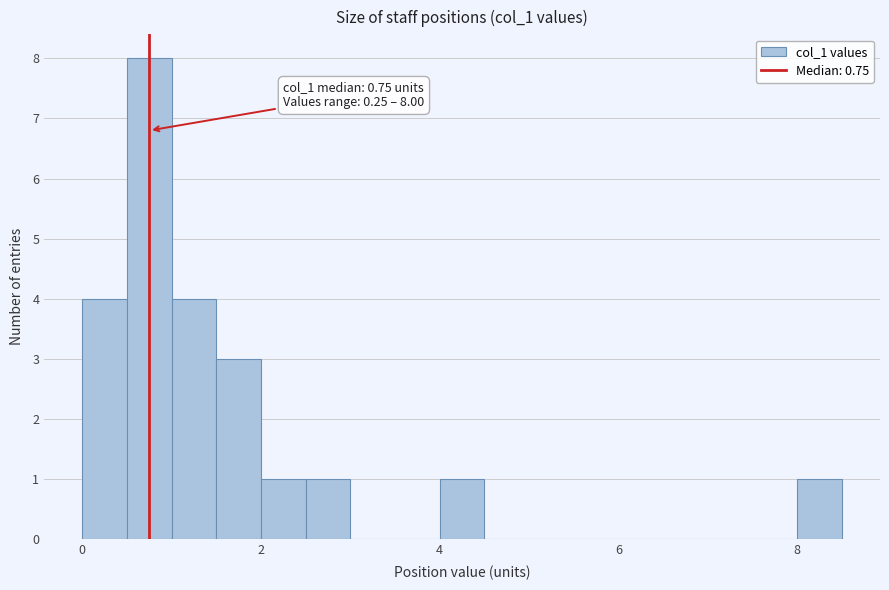

Read against the x-axis, roughly where is the centre of the tallest bar?

0.8